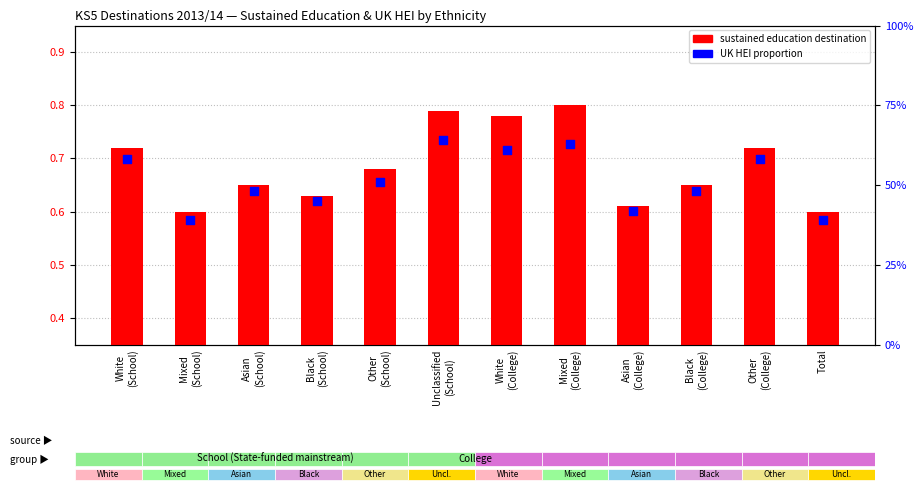

What are all the series names shown in the legend?

sustained education destination, UK HEI proportion